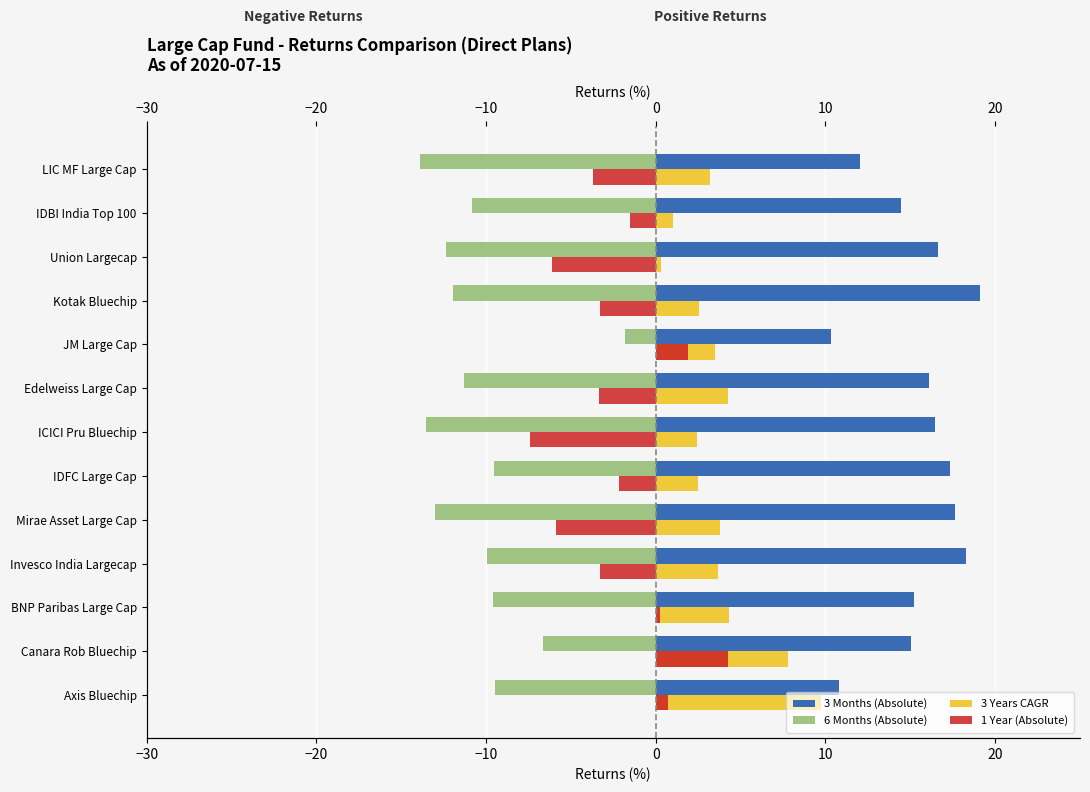

True or false: 3 Years CAGR has a value of 0.9 at Kotak Bluechip.

False